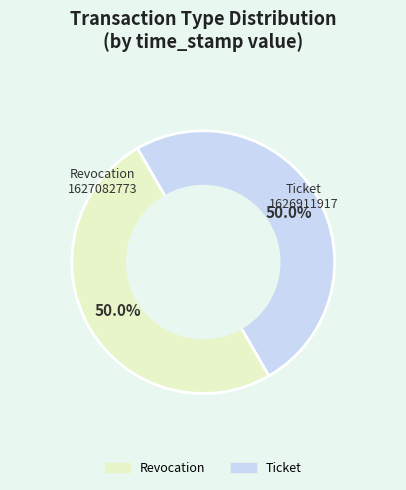

Combined, do Revocation and Ticket account for over 50%?

Yes